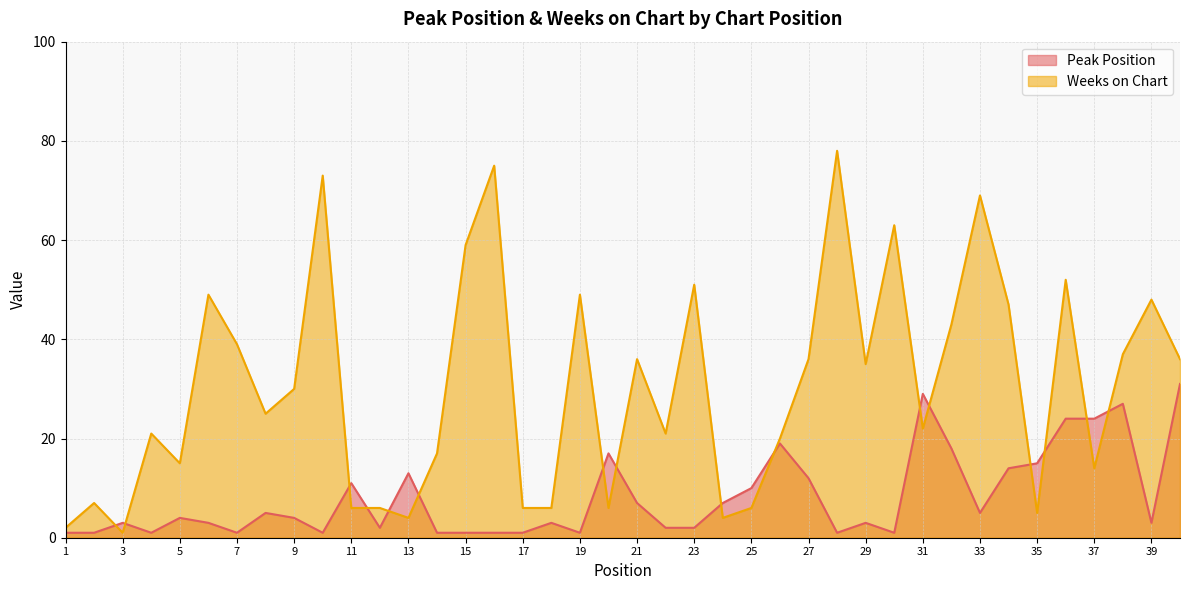

At which category is the sum across all series the highest?

28